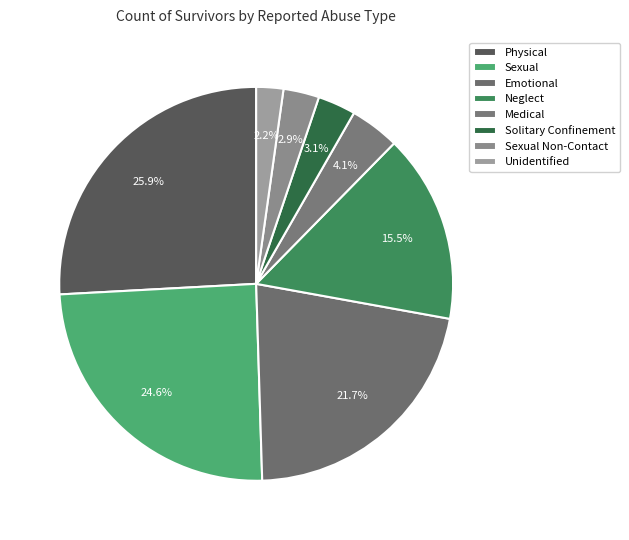

How many segments does this pie chart have?

8